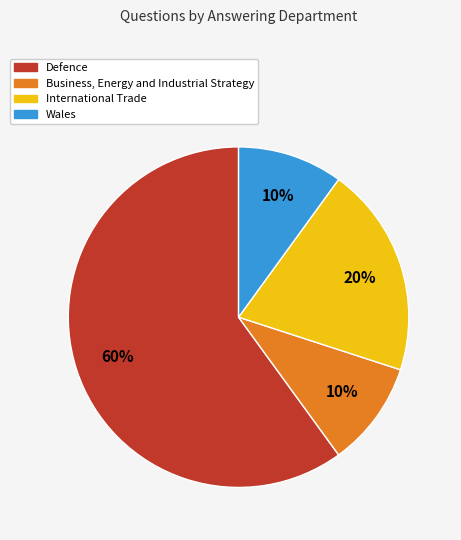

To the nearest percent, what is the difference between the Business, Energy and Industrial Strategy and International Trade slice percentages?

10%